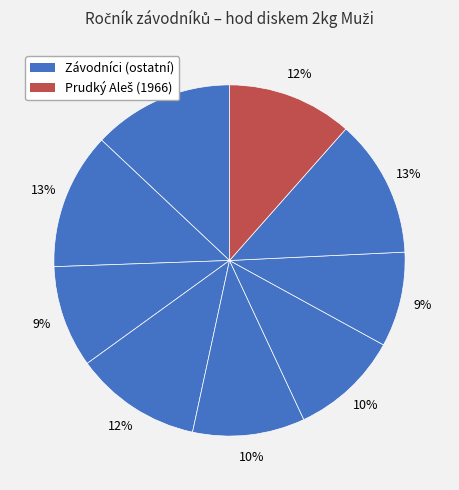

Count the number of slices in the pie.

9